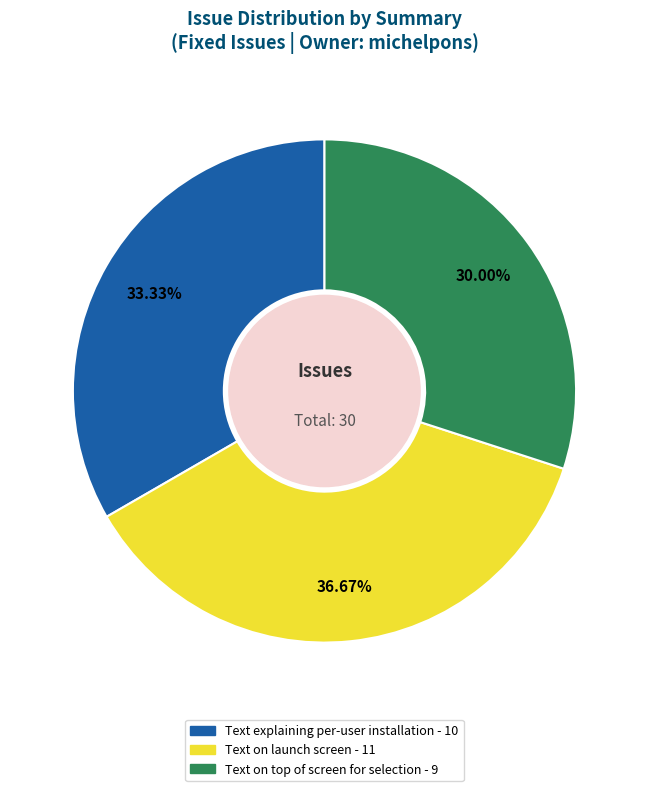

True or false: Text on launch screen accounts for 51% of the total.

False